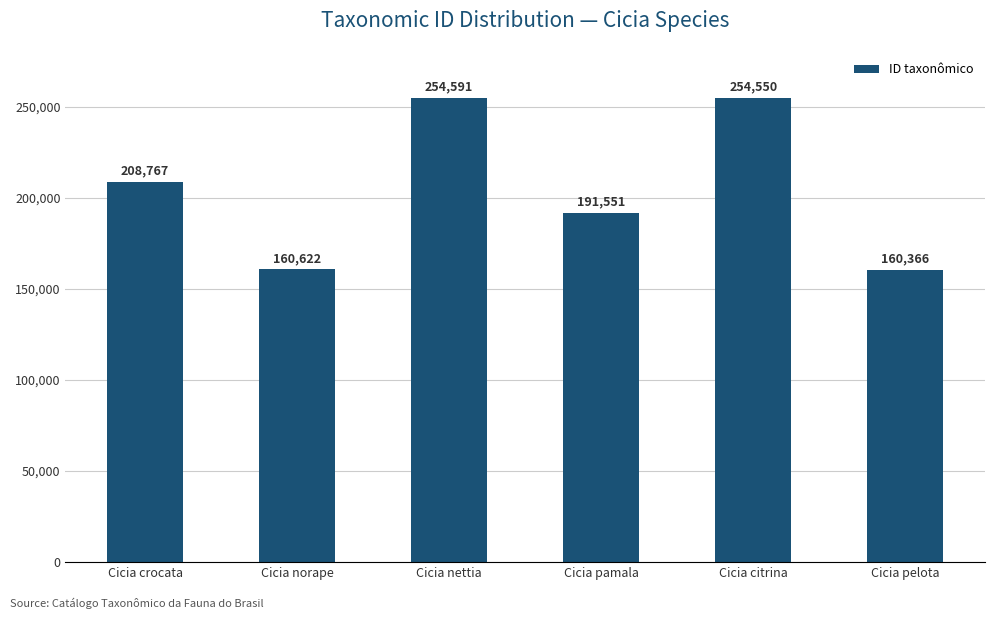

What value does the data have at Cicia crocata?

208767